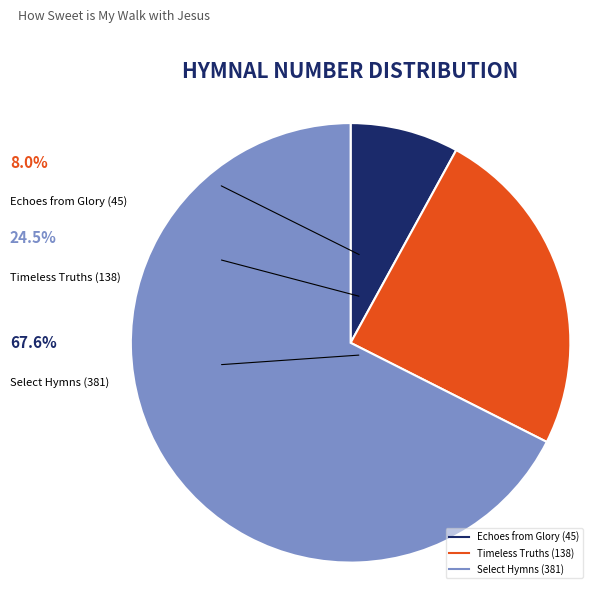

Which slice is the smallest?

Echoes from Glory (45)